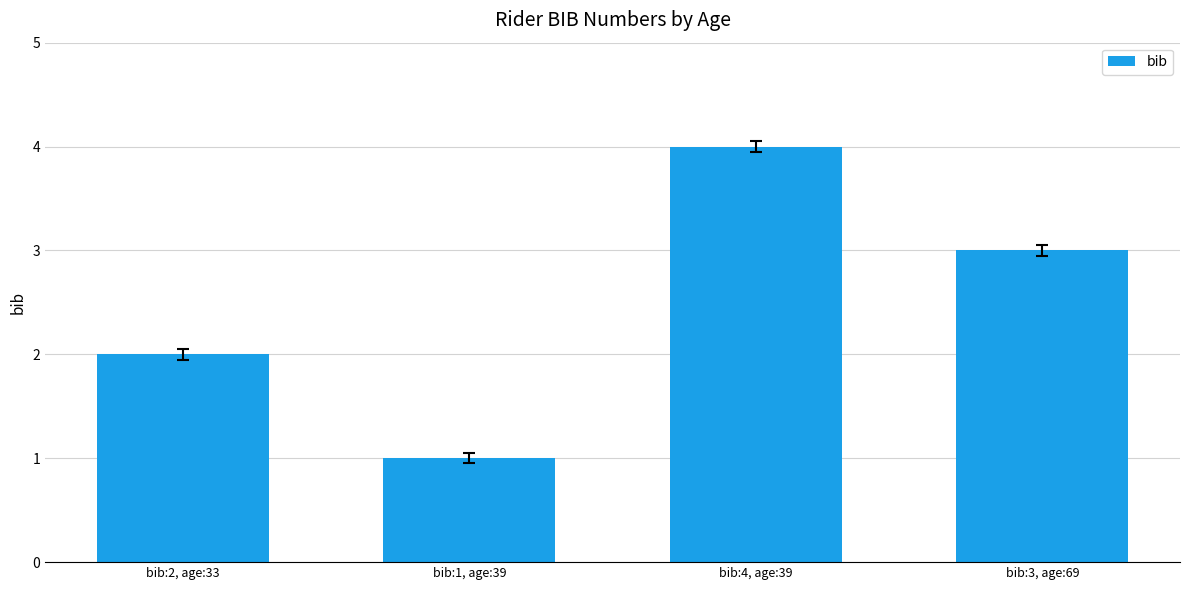

Reading left to right, what are all the values shown in this chart?

2	1	4	3